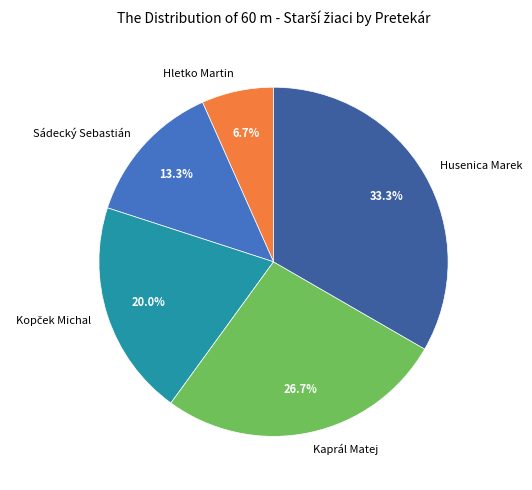

Which has a higher value, Husenica Marek or Sádecký Sebastián?

Husenica Marek